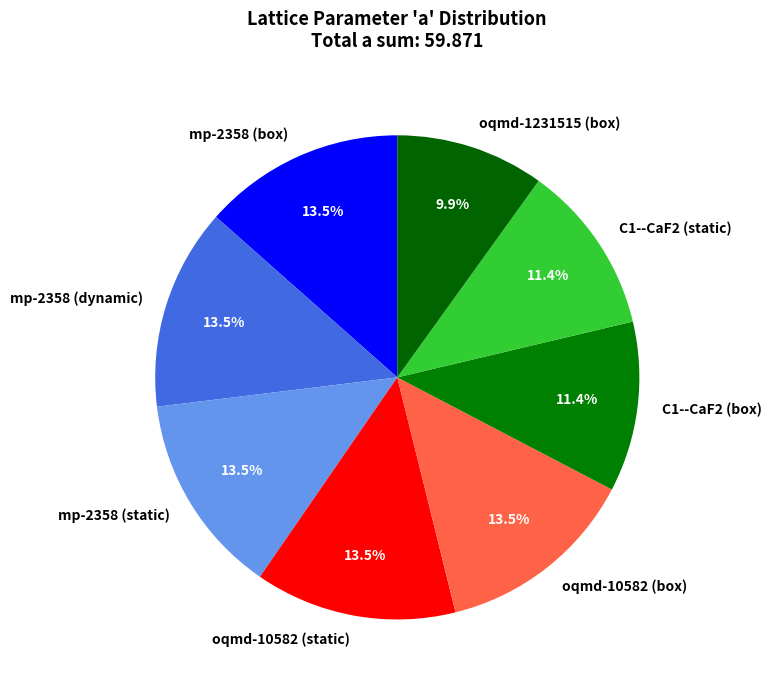

Count the number of slices in the pie.

8